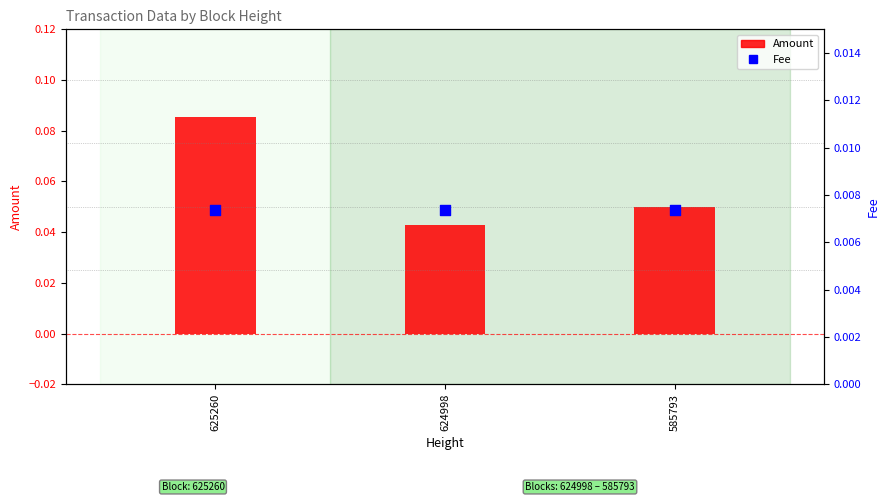

Which series has the widest spread of Y values?

Amount